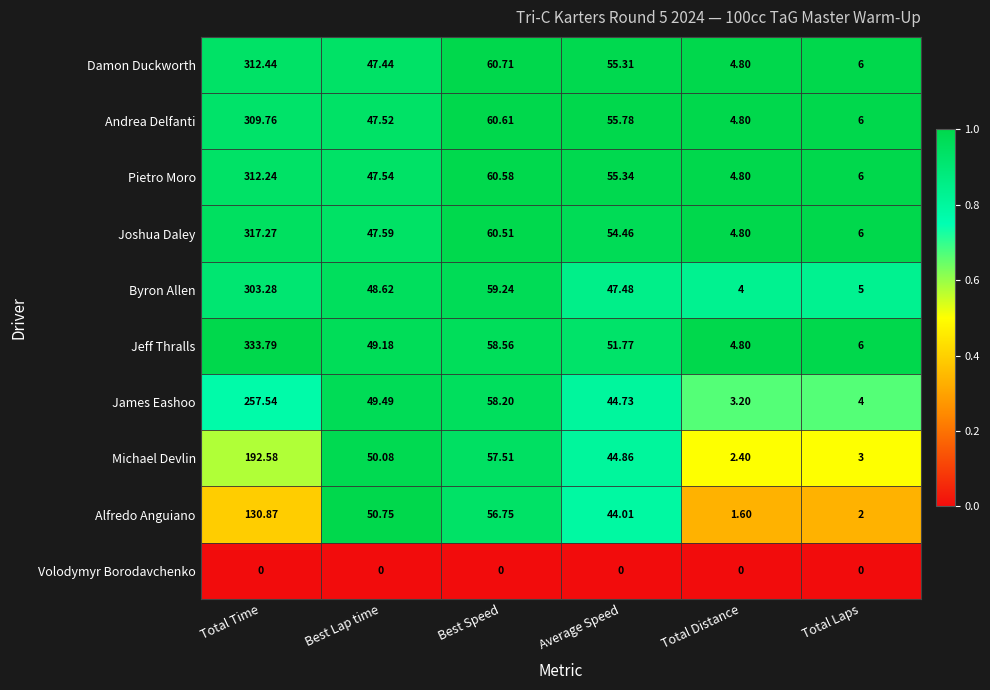

Rank the categories by Andrea Delfanti value from lowest to highest.

Total Distance, Total Laps, Best Lap time, Average Speed, Best Speed, Total Time